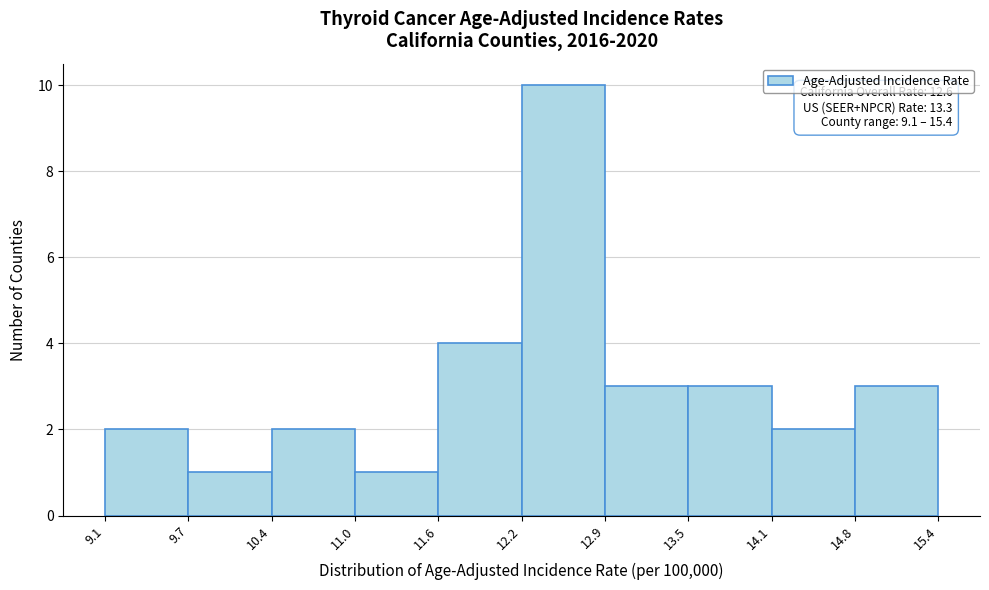

Which range on the x-axis has the tallest bar?

12.2 to 12.9